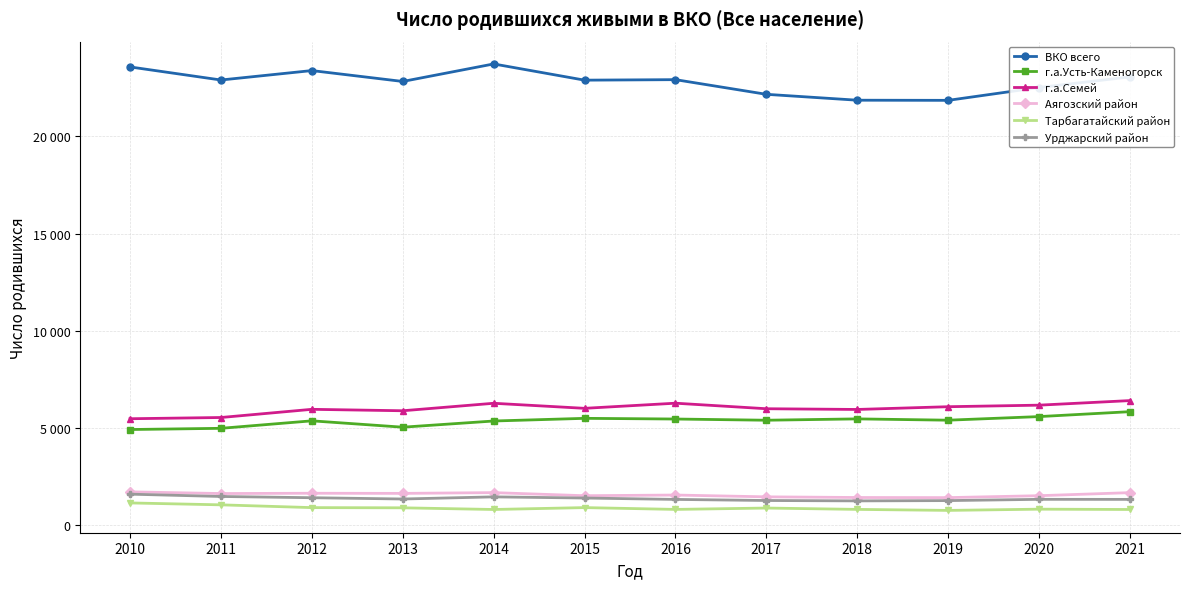

What is the difference between the maximum and minimum values in the Урджарский район series?

346